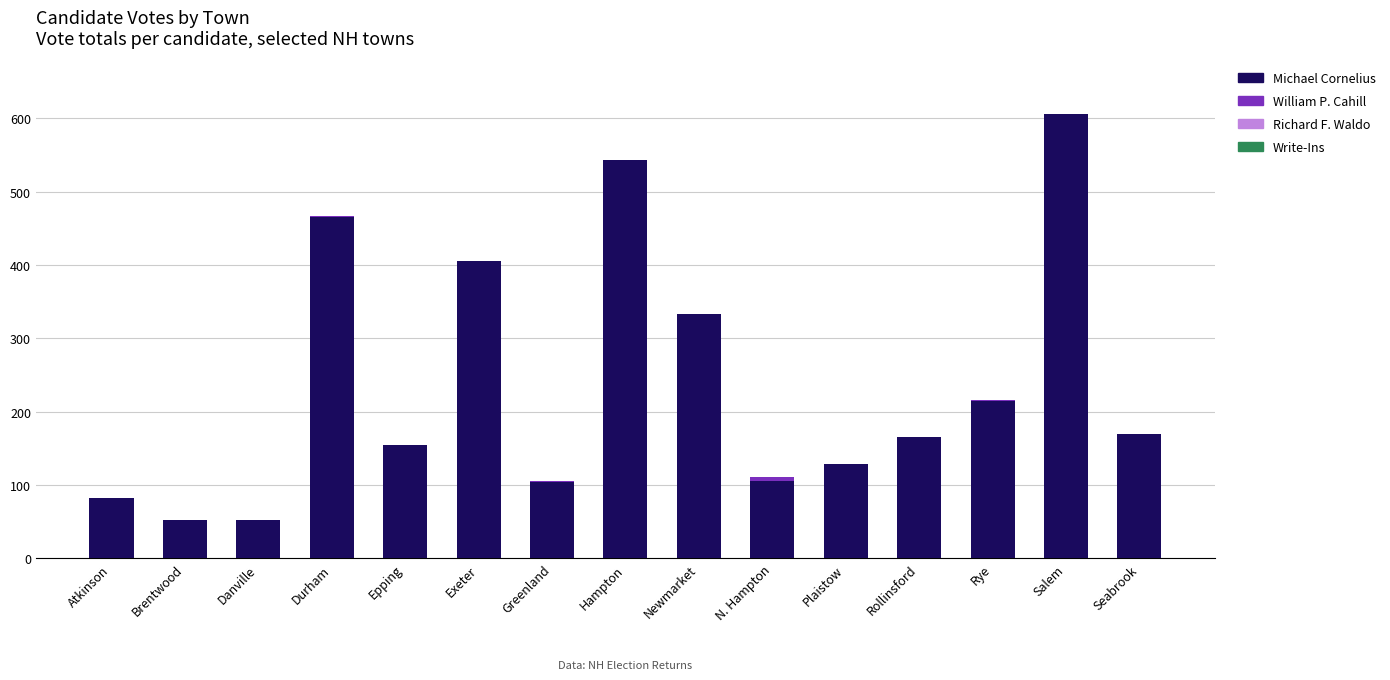

The Michael Cornelius series shows 49 at Atkinson. True or false?

False